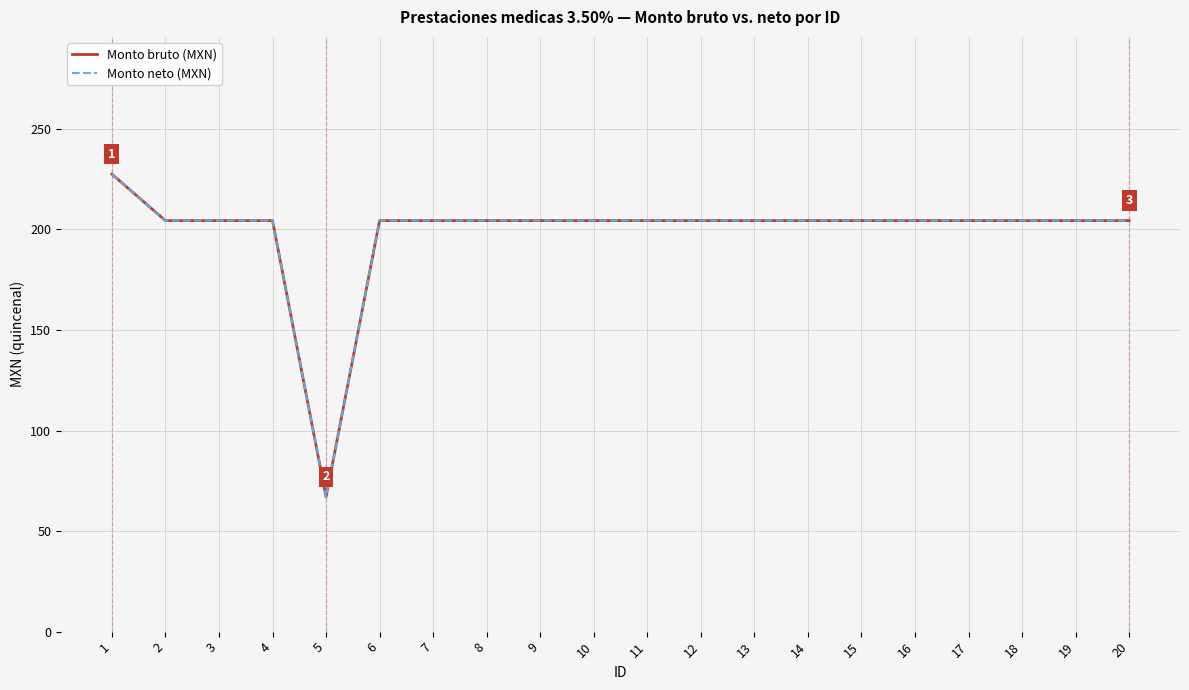

Does the chart have visible grid lines?

Yes